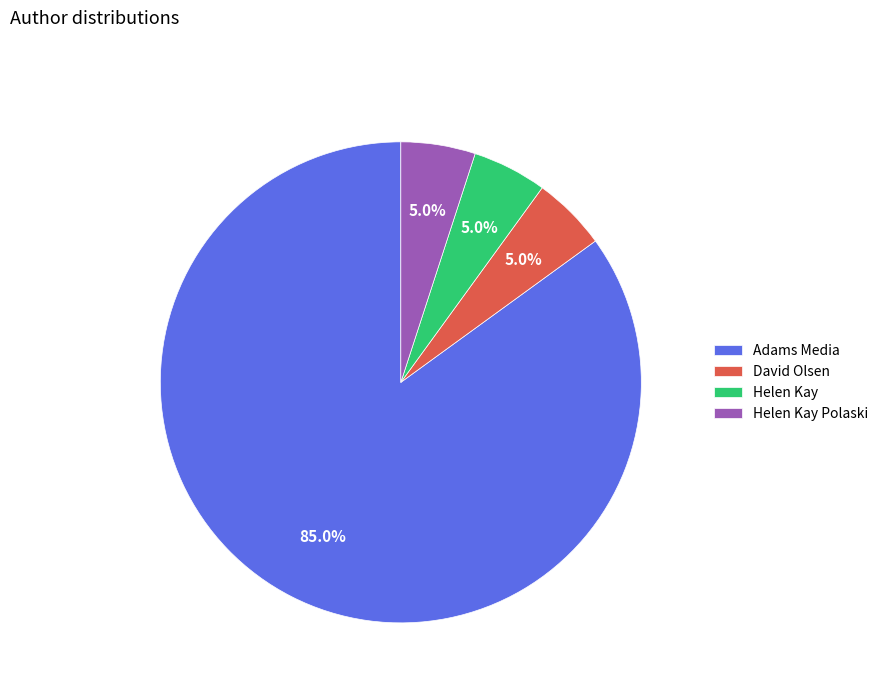

What is the ratio of the value at Adams Media to the value at Helen Kay?

17.0